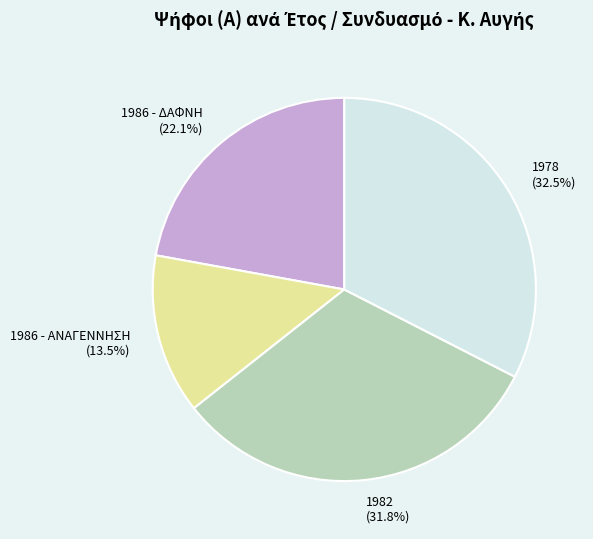

What is the ratio of the value at 1982 to the value at 1986 - ΔΑΦΝΗ?

1.4